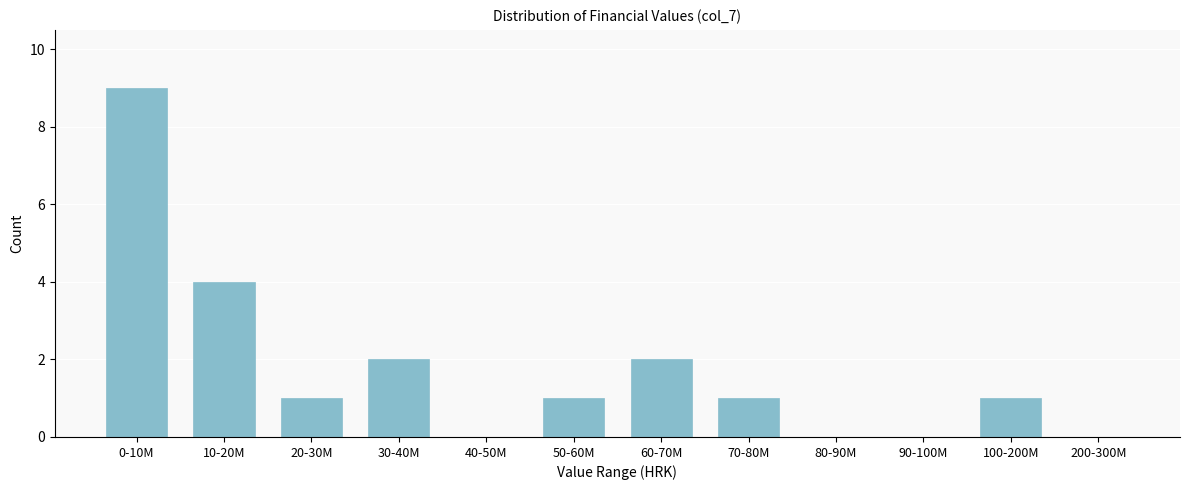

Reading left to right, transcribe all the data shown in this chart.

0-10M=9	10-20M=4	20-30M=1	30-40M=2	40-50M=0	50-60M=1	60-70M=2	70-80M=1	80-90M=0	90-100M=0	100-200M=1	200-300M=0